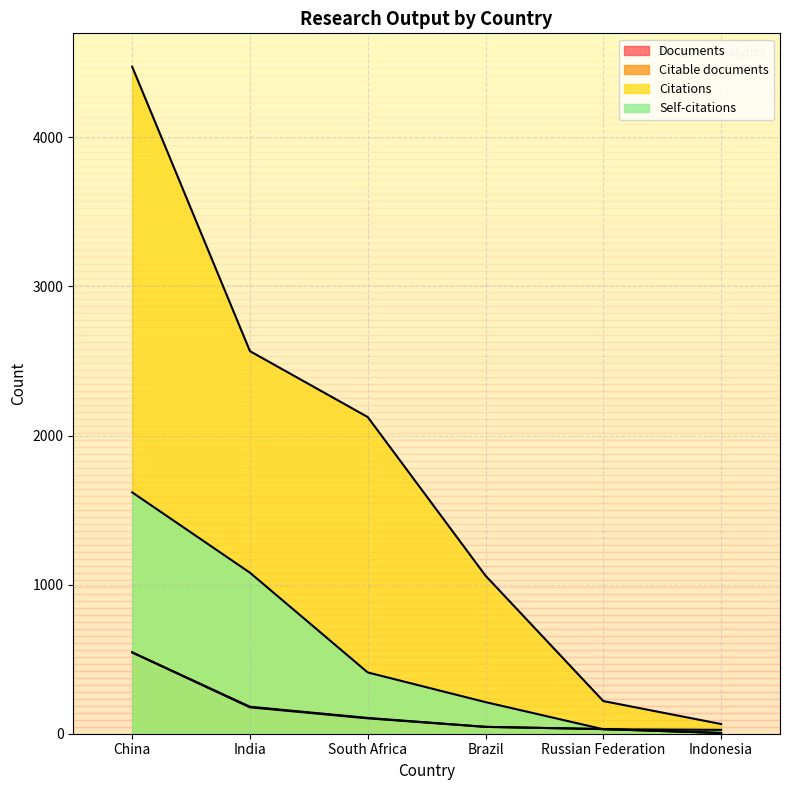

Reading left to right, what are all the values shown in this chart?

Documents: 546	181	106	46	31	5
Citable documents: 545	177	103	46	31	5
Citations: 4474	2566	2124	1060	219	65
Self-citations: 1619	1080	411	212	30	26